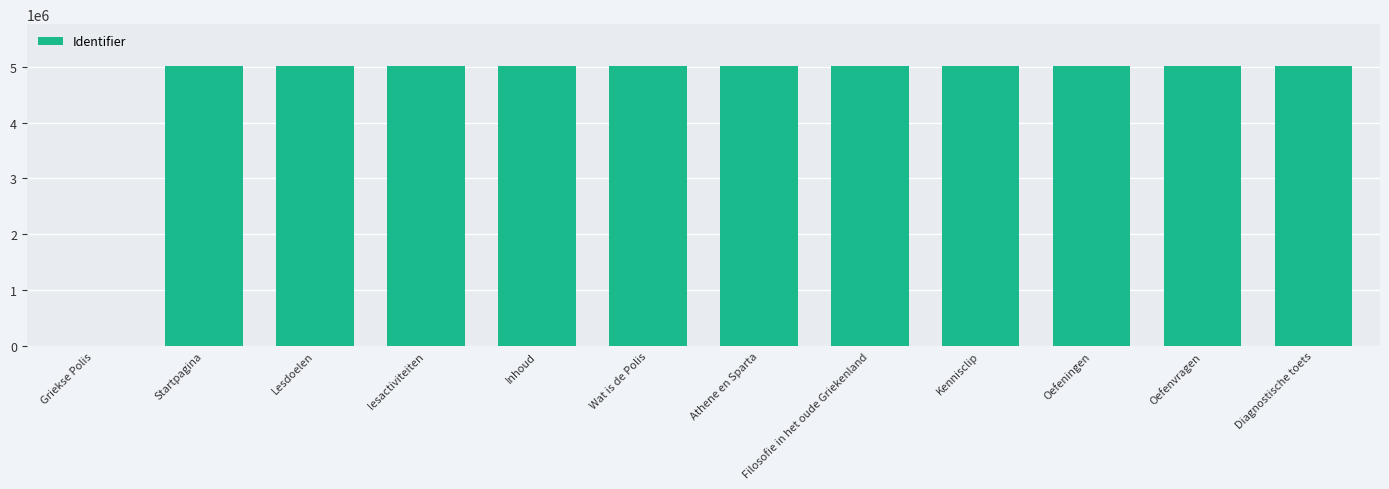

True or false: the data shows 5009457 at lesactiviteiten.

True